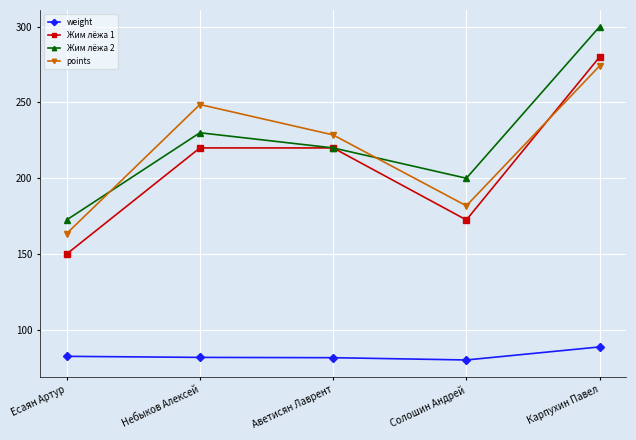

What is the sum of the Жим лёжа 2 values at Солошин Андрей and Небыков Алексей?

430.0